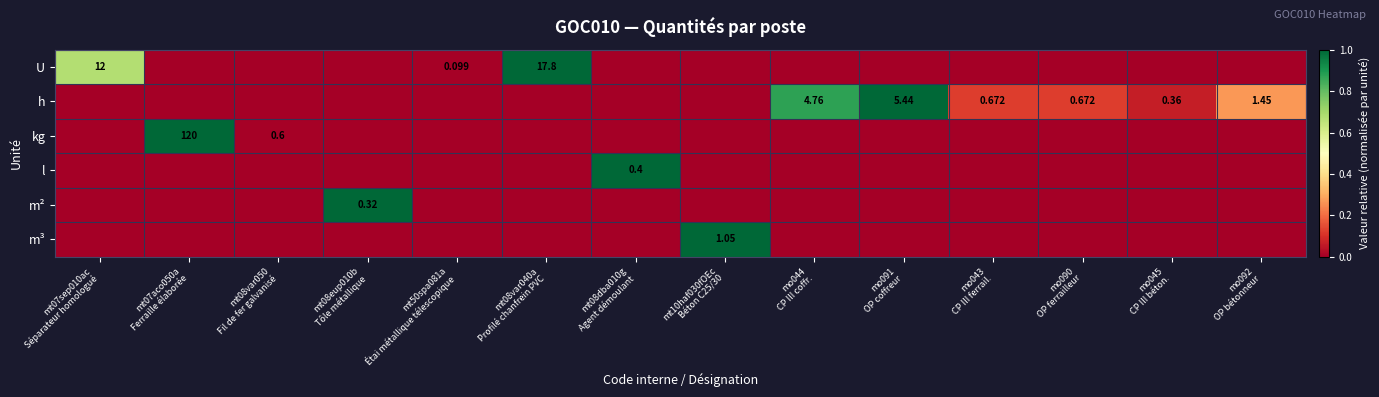

The m³ series shows 0.0 at mt08var040a Profilé chanfrein PVC. True or false?

True